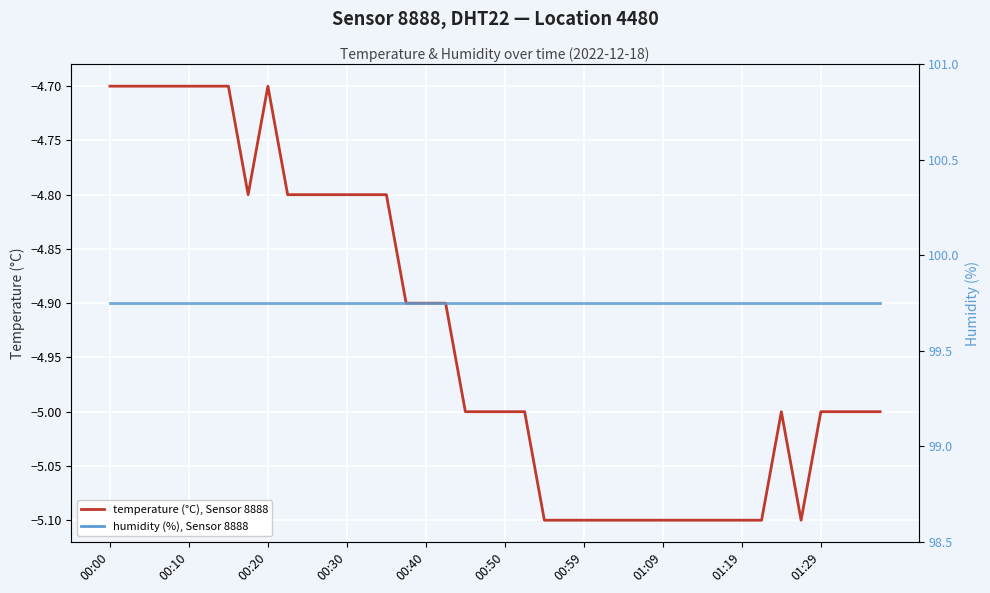

True or false: temperature (°C), Sensor 8888 and humidity (%), Sensor 8888 intersect in this chart.

True